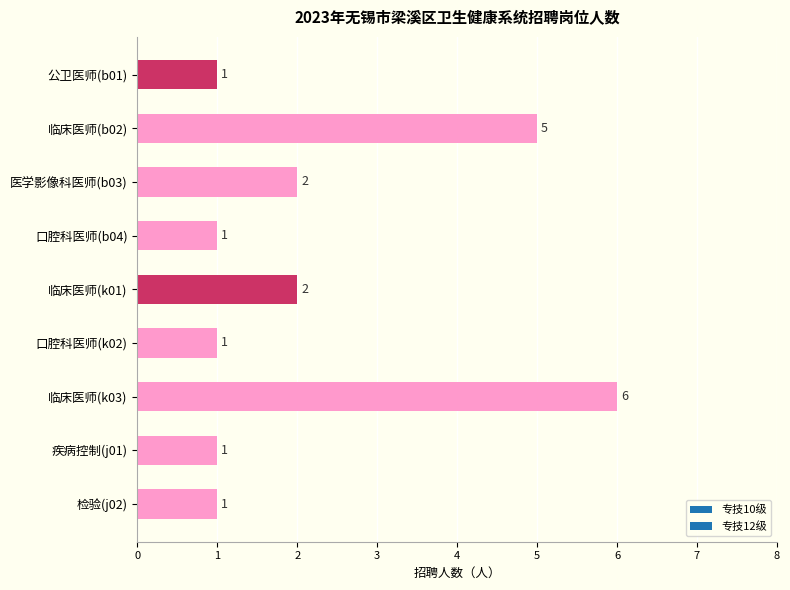

What is the maximum value shown in the chart?

6